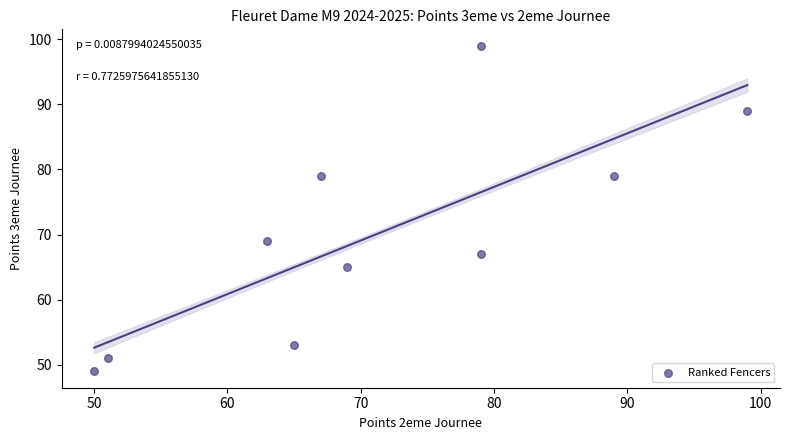

What is the average X value?

71